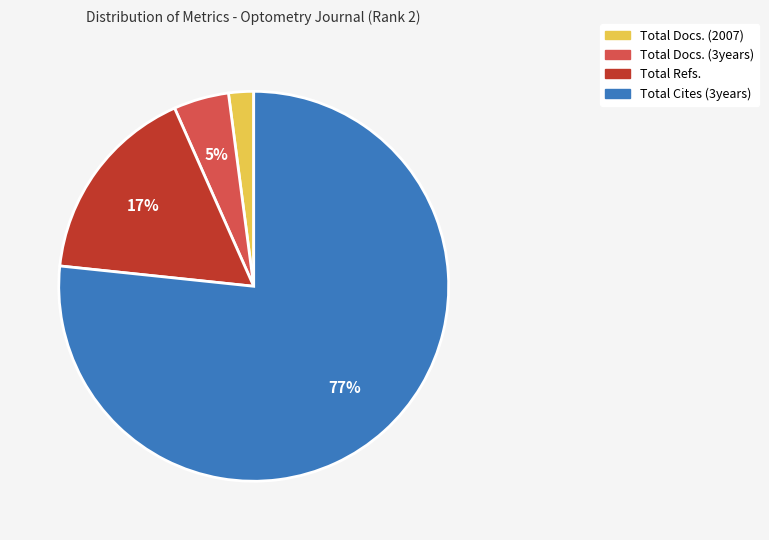

To the nearest percent, what percentage of the pie is Total Docs. (3years)?

5%